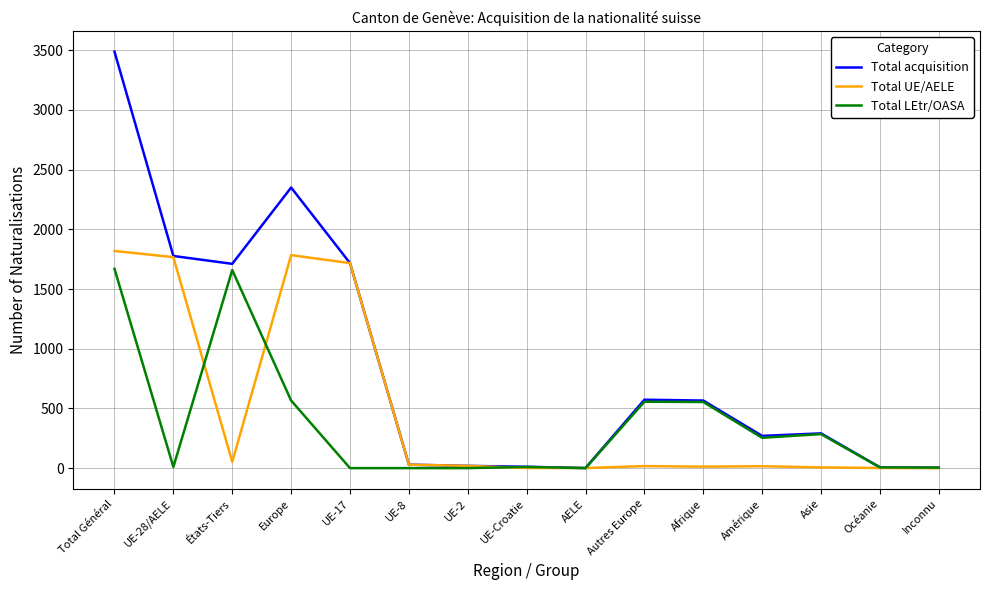

Rank the series by their average value, from highest to lowest.

Total acquisition, Total UE/AELE, Total LEtr/OASA